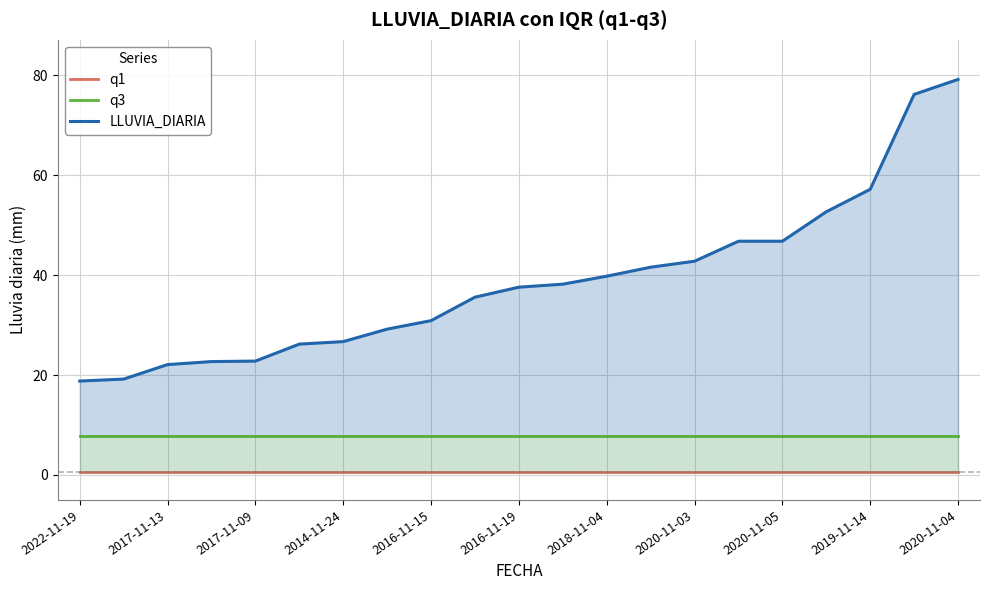

List the series in order of their overall mean, highest first.

LLUVIA_DIARIA, q3, q1